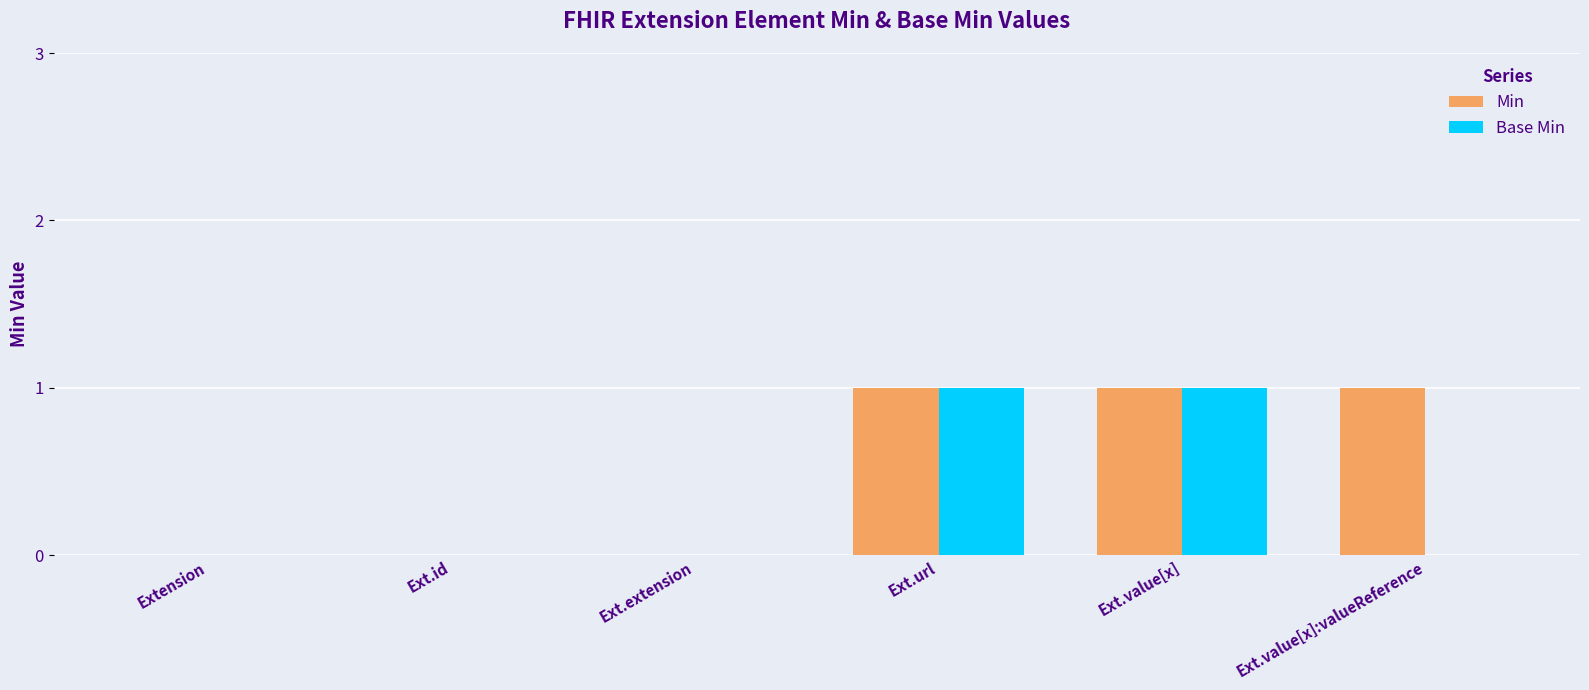

What is the greatest value displayed?

1